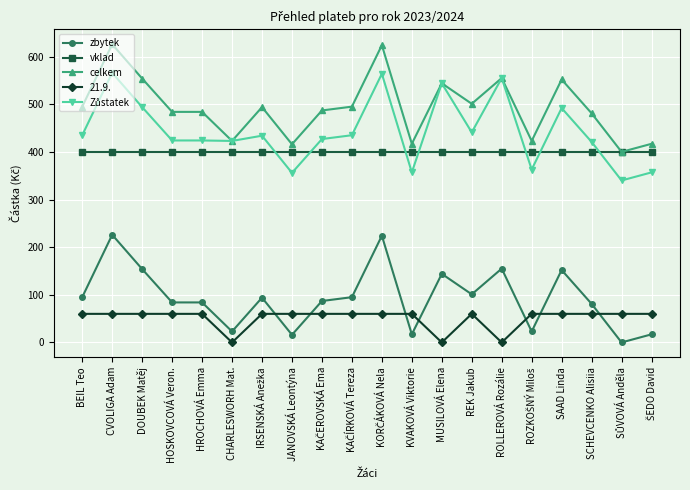

What is the highest value of the zbytek series?

226